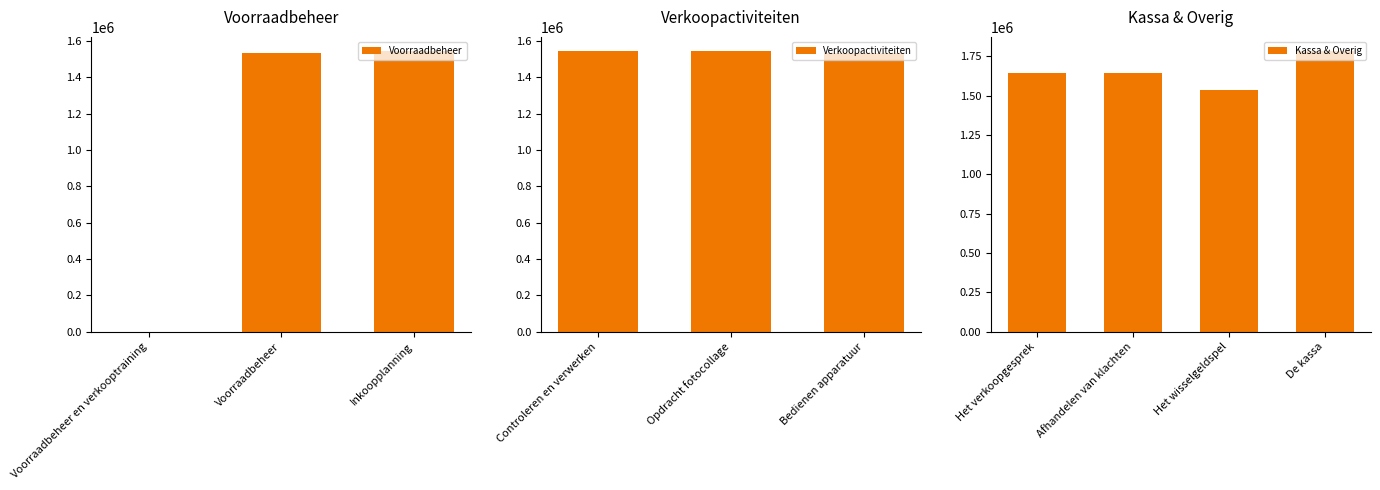

Between Het verkoopgesprek and Inkoopplanning, which is larger?

Het verkoopgesprek